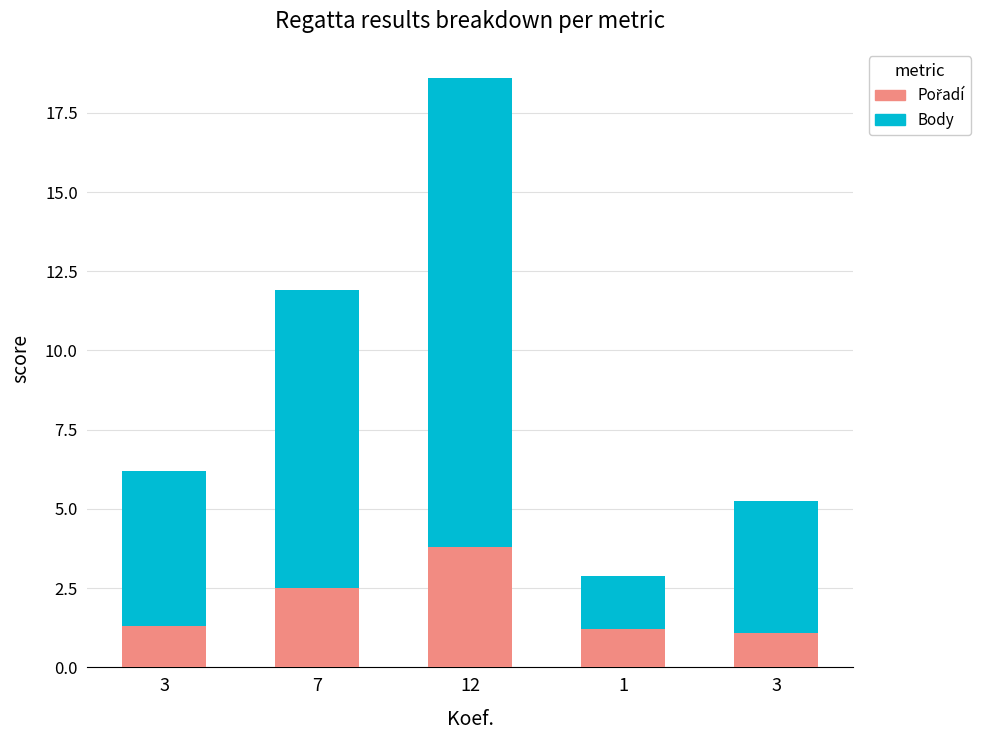

Rank the series by their average value, from highest to lowest.

Body, Pořadí